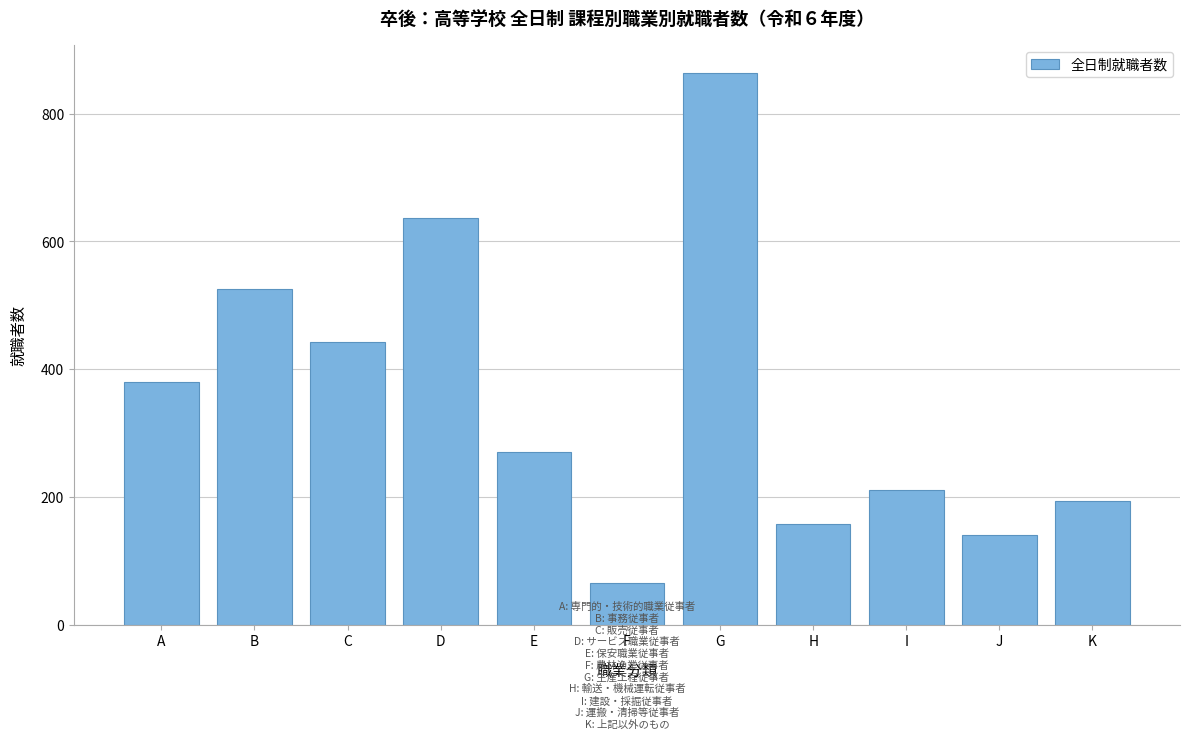

Reading left to right, list all the values displayed in this chart.

380	526	442	637	271	65	864	158	211	140	194